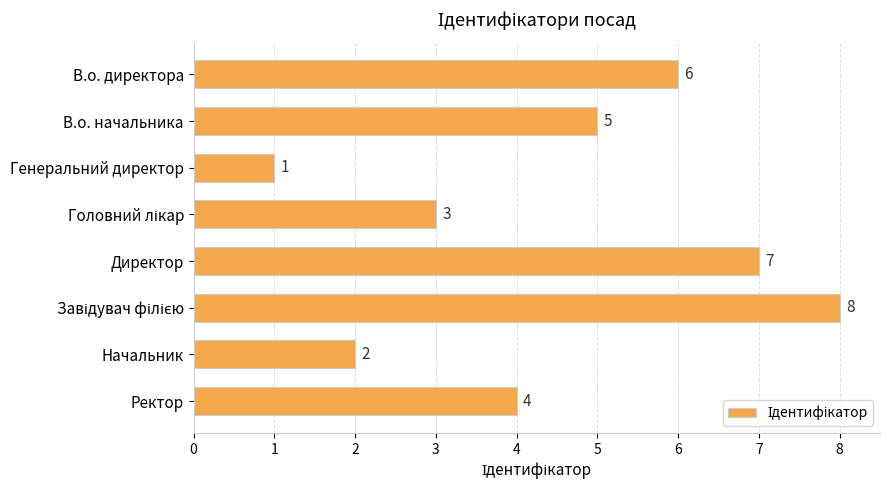

Approximately how many times larger is the value at Ректор compared to В.о. директора?

0.7